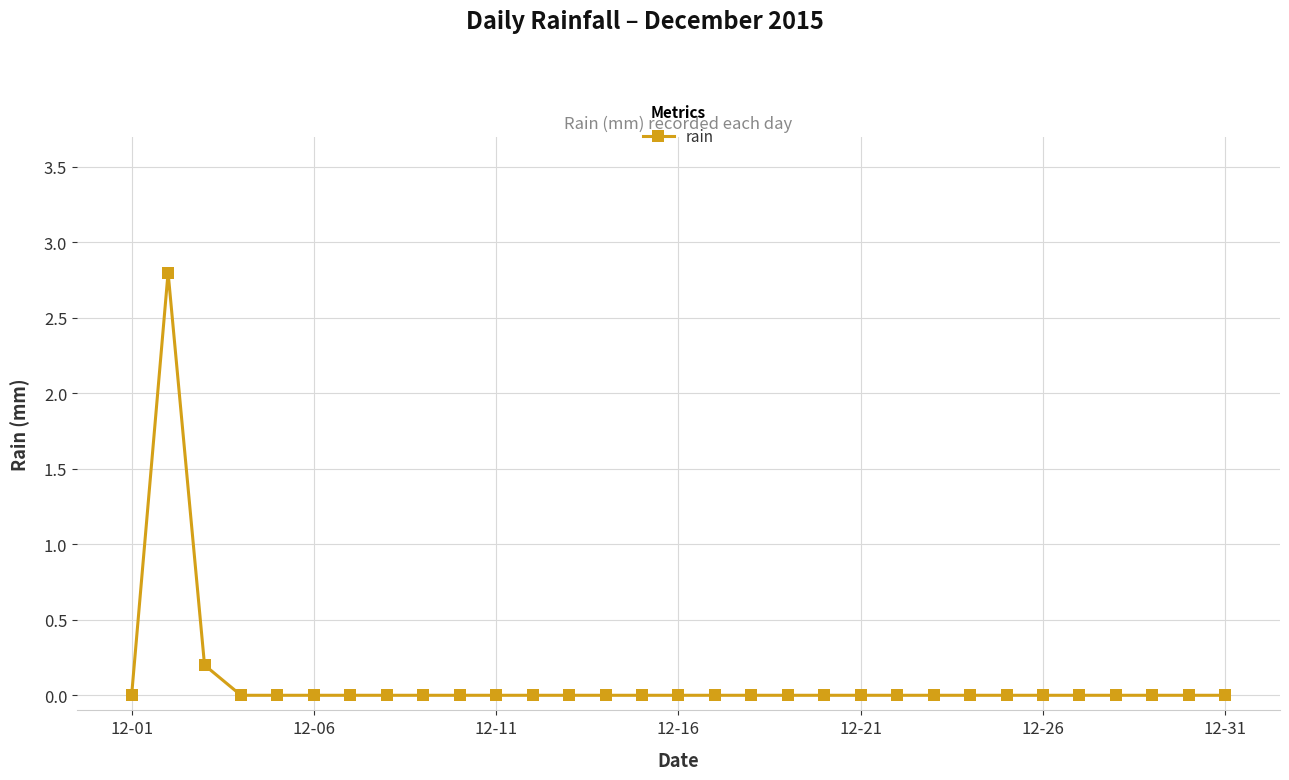

How many distinct data groups are displayed?

1